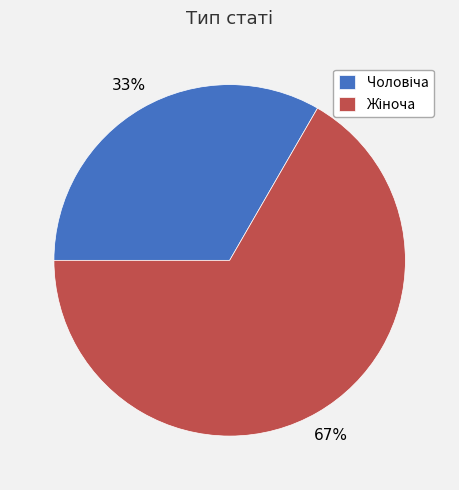

Is there a majority slice in this chart?

Yes